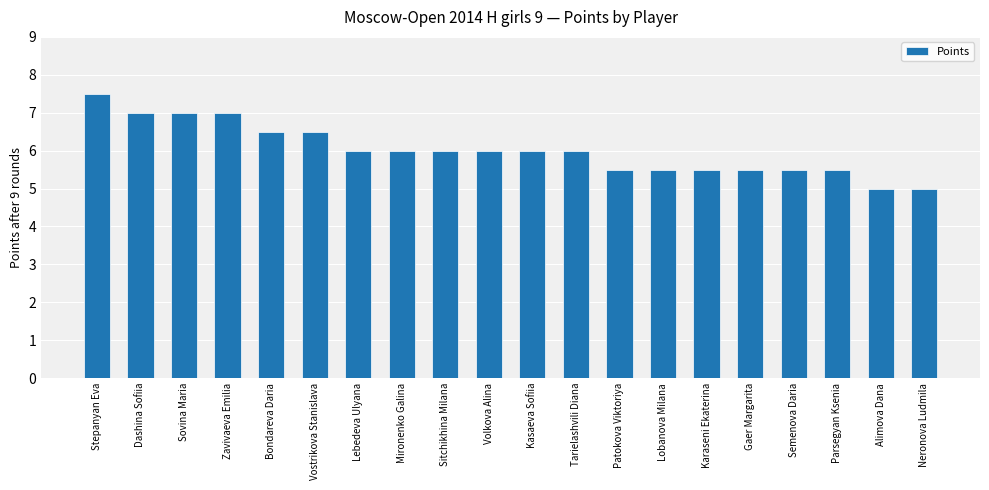

At which label does the data first exceed 6?

Stepanyan Eva